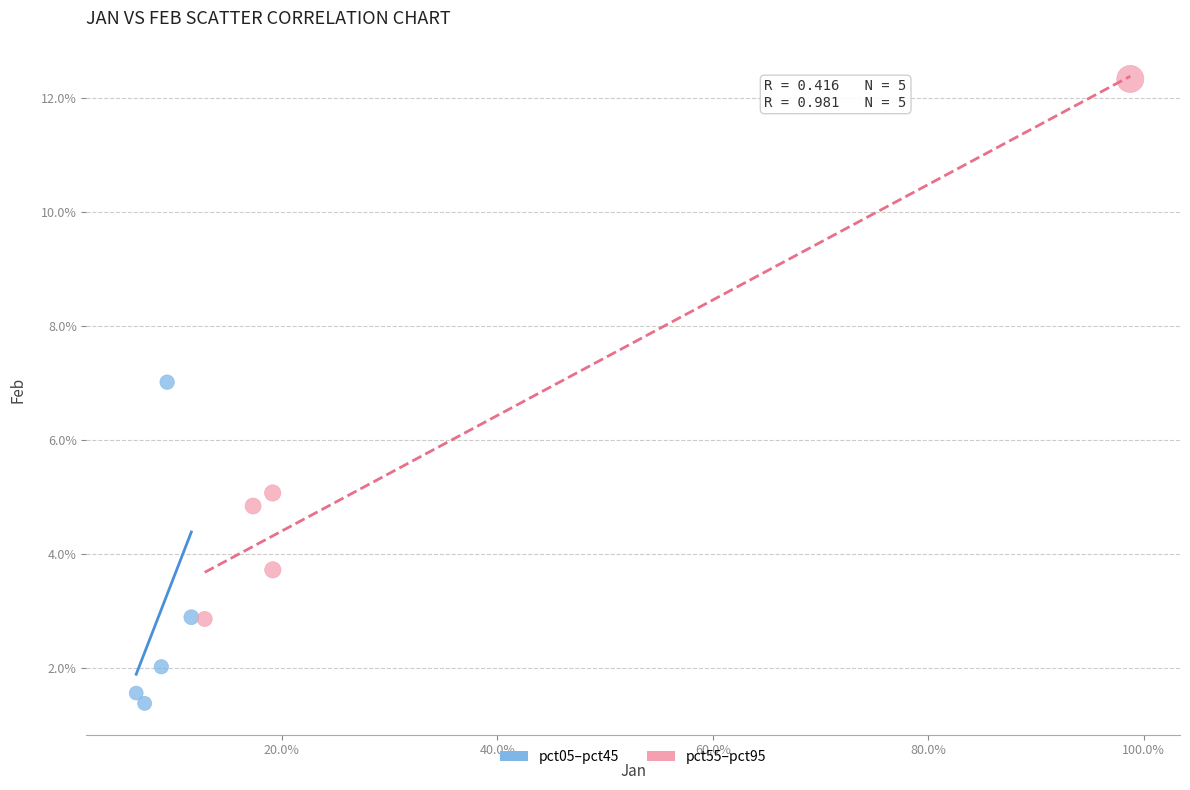

Which series has the widest spread of Y values?

pct55–pct95